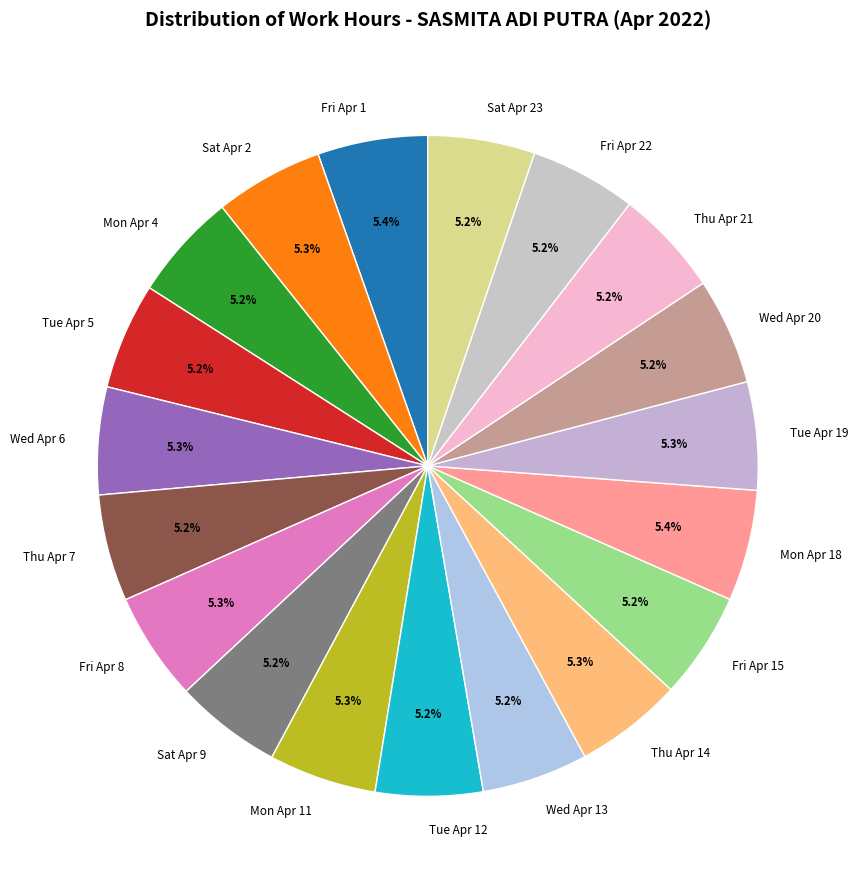

Does Mon Apr 4 represent more than half of the total?

No